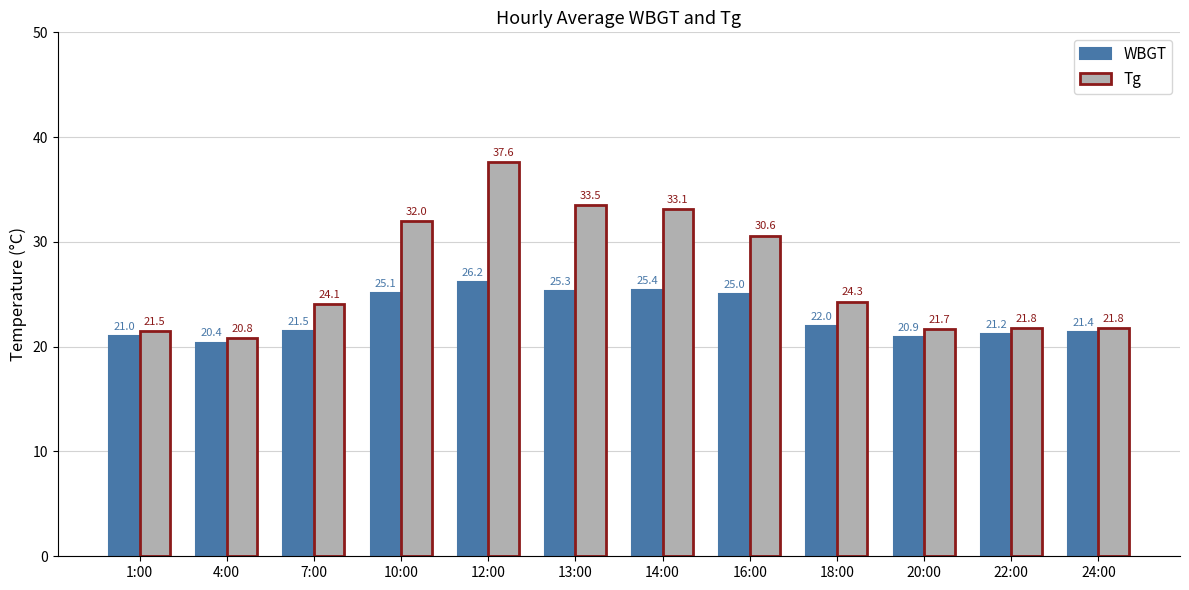

Rank the categories by WBGT value from highest to lowest.

12:00, 14:00, 13:00, 10:00, 16:00, 18:00, 7:00, 24:00, 22:00, 1:00, 20:00, 4:00